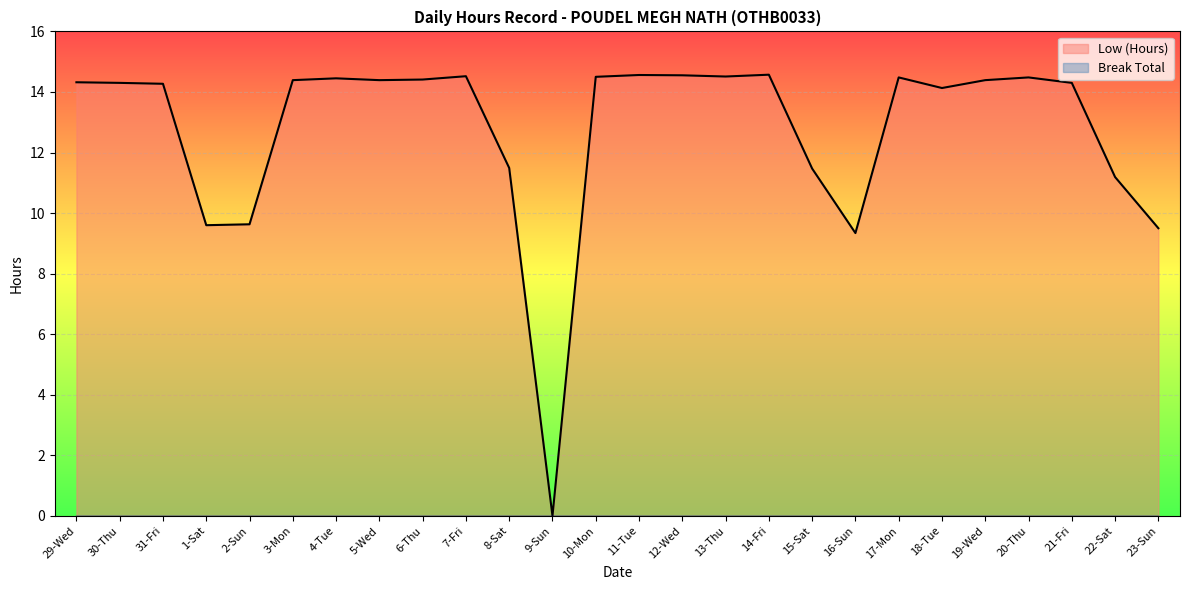

What is the label of the 19th point from the left?

16-Sun